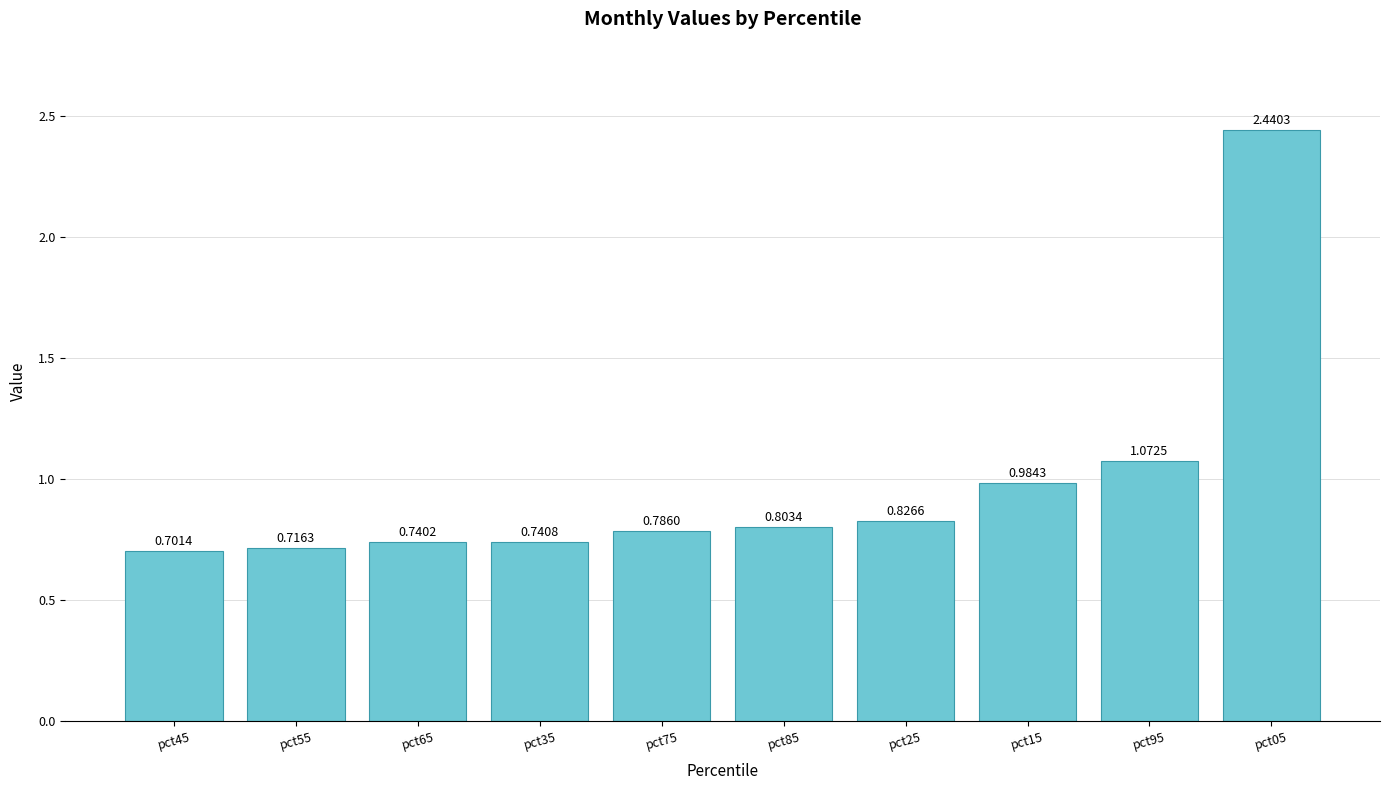

List the labels in order of value, smallest first.

pct45, pct55, pct65, pct35, pct75, pct85, pct25, pct15, pct95, pct05